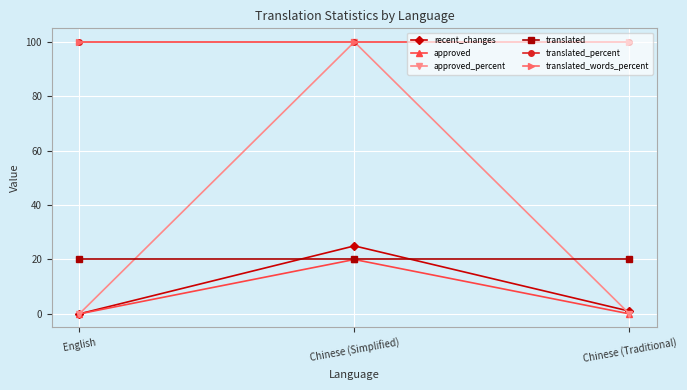

Is it true that translated_percent equals 31 at Chinese (Simplified)?

False